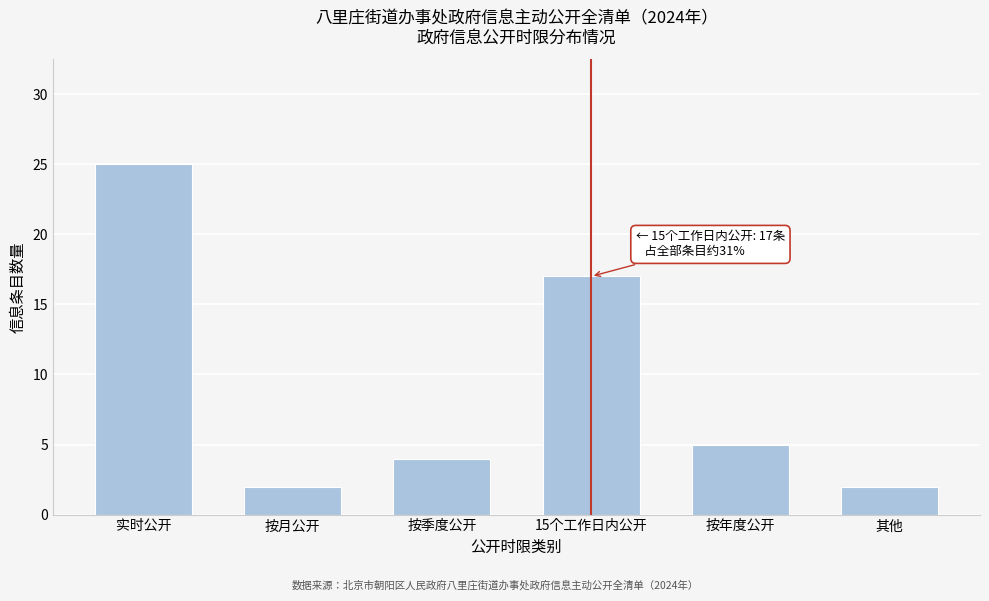

Reading right to left, list all the values displayed in this chart.

其他=2	按年度公开=5	15个工作日内公开=17	按季度公开=4	按月公开=2	实时公开=25